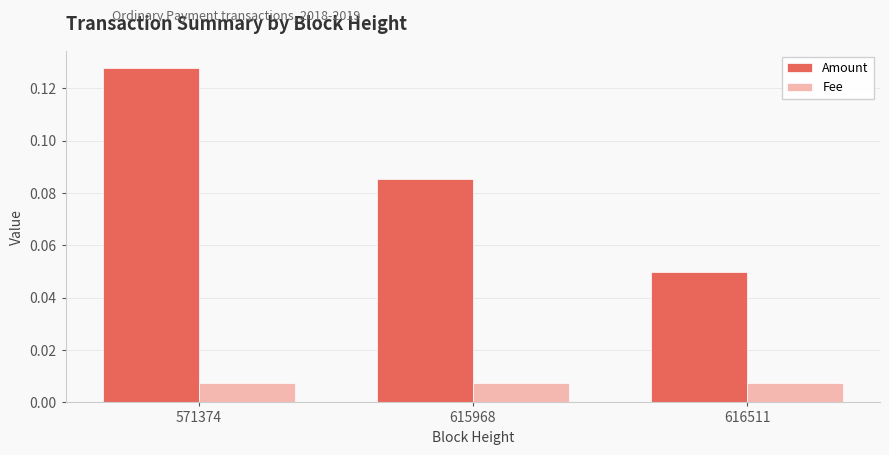

Is it true that Amount equals 0.0 at 616511?

False